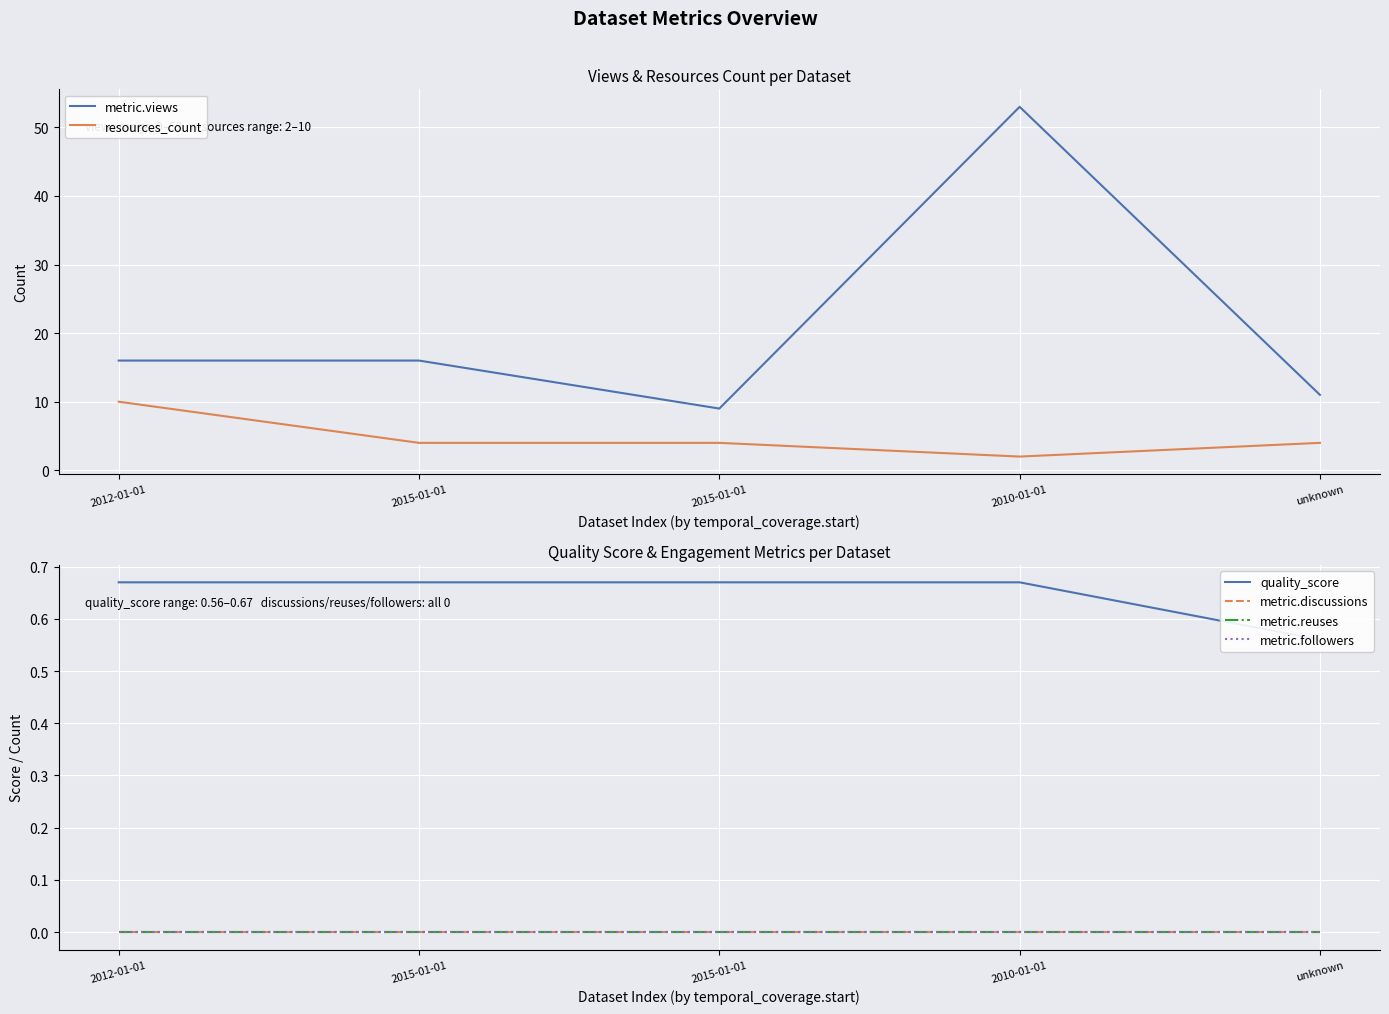

Which series has the largest total across all categories?

metric.views